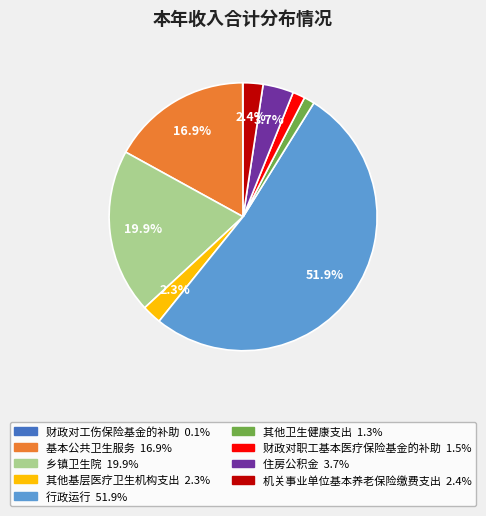

Which has a higher value, 乡镇卫生院 or 机关事业单位基本养老保险缴费支出?

乡镇卫生院